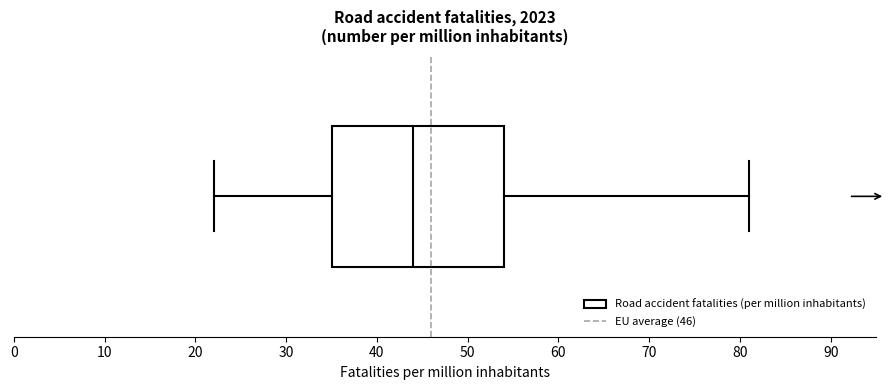

Read this box plot against the x-axis: the position of the median line, the range covered by the box, and the ends of both whiskers. The values are not printed on the chart, so give them approximately, as read against the axis.

median 44, box 35 to 54, whiskers 22 to 81